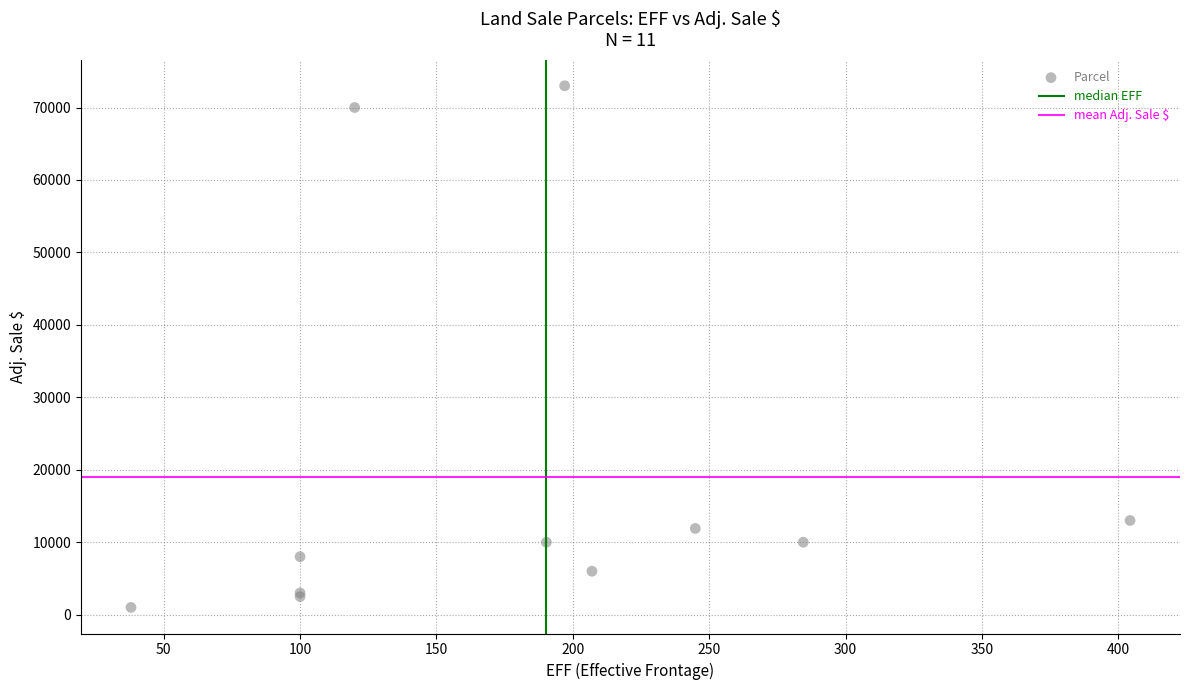

What Y value in the scatter plot is closest to 37000?

13000